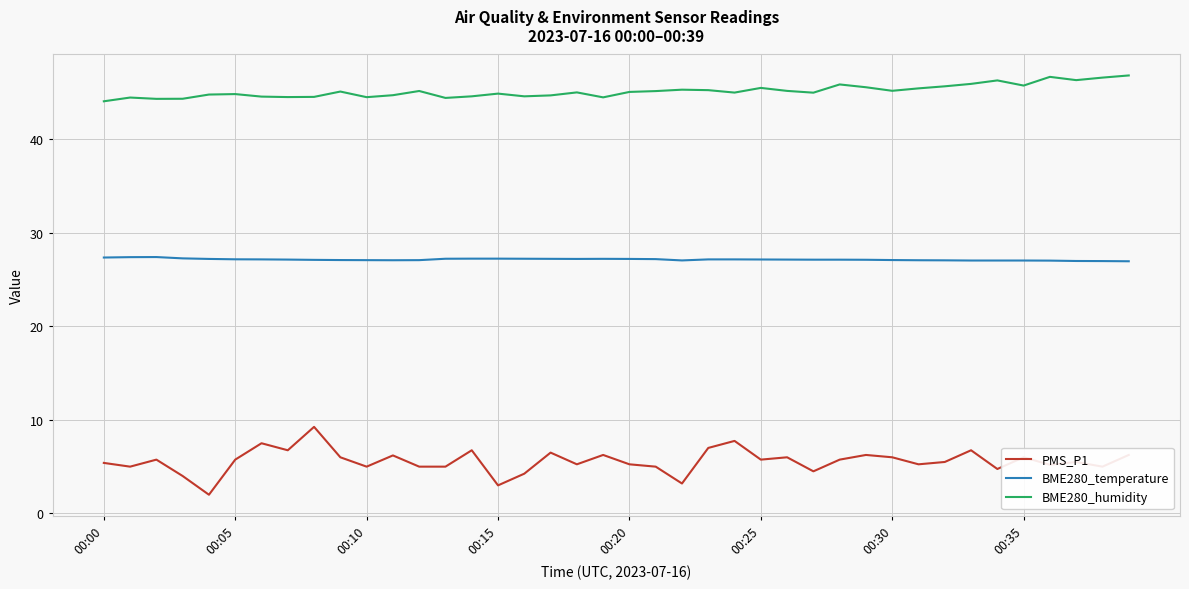

Is this an area chart (filled region under the line)?

No